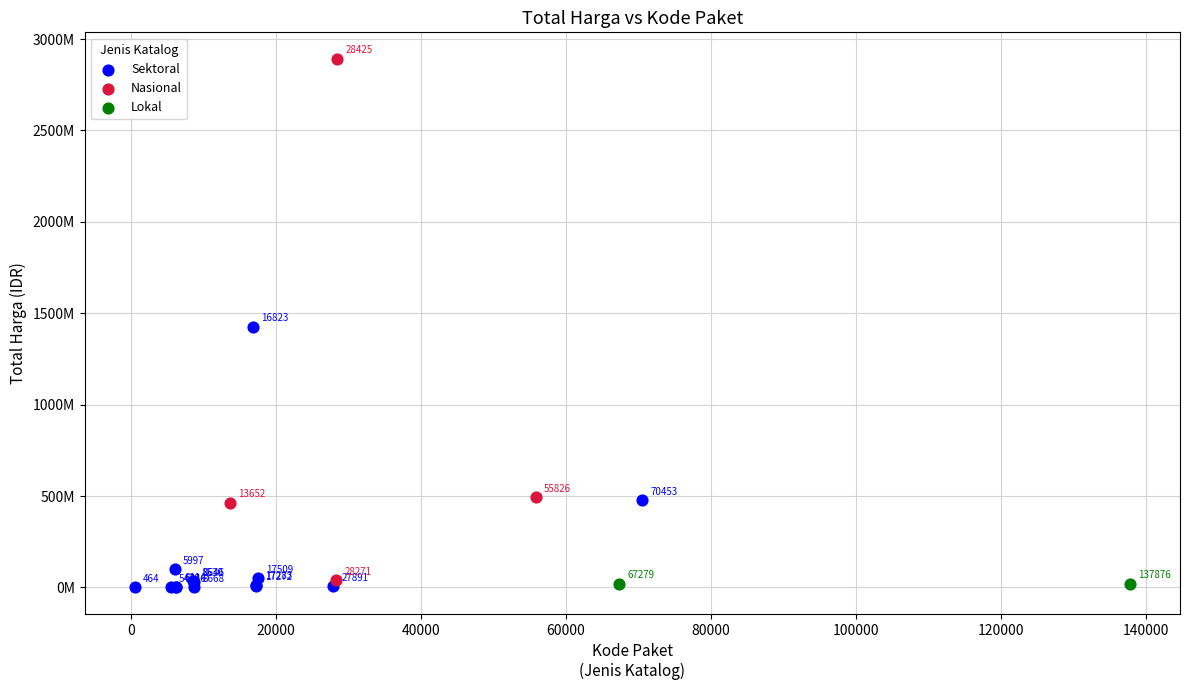

Which series reaches the minimum Y coordinate?

Sektoral